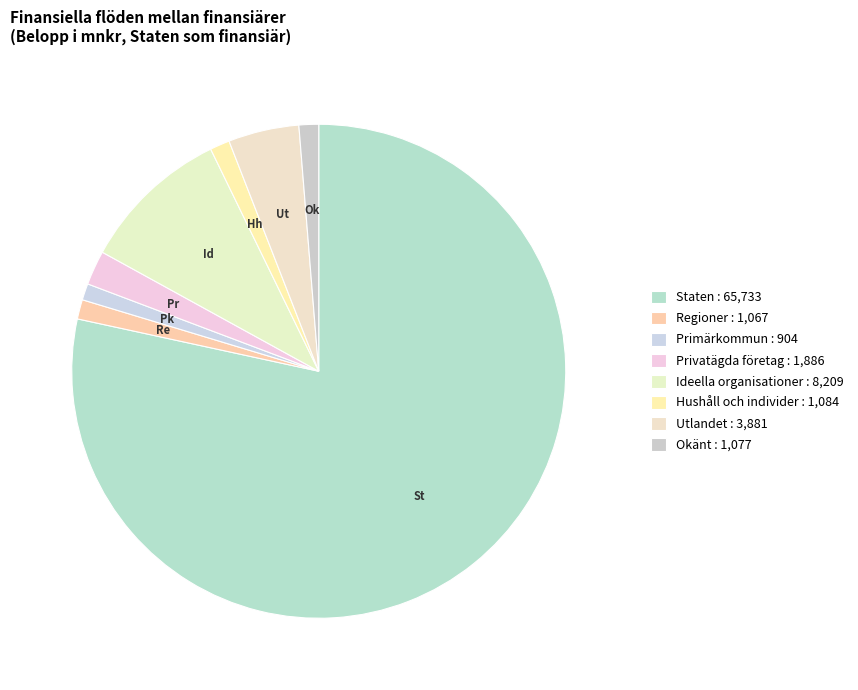

Does Privatägda företag account for over 50% of the chart?

No